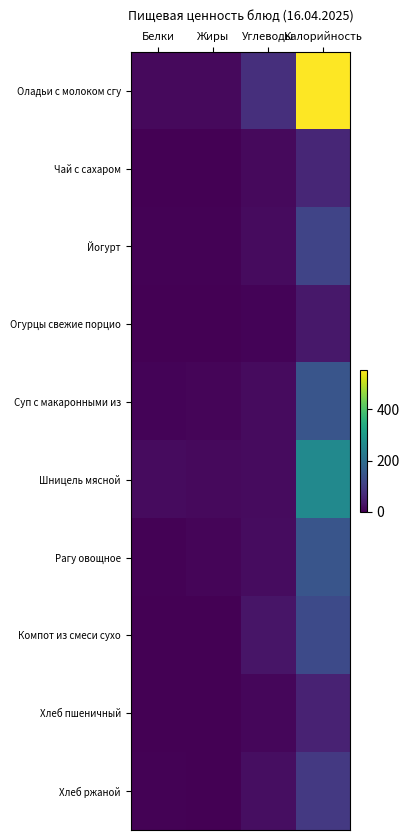

At Калорийность, list the series in order from largest to smallest.

Оладьи с молоком сгу, Шницель мясной, Рагу овощное, Суп с макаронными из, Компот из смеси сухо, Йогурт, Хлеб ржаной, Чай с сахаром, Хлеб пшеничный, Огурцы свежие порцио